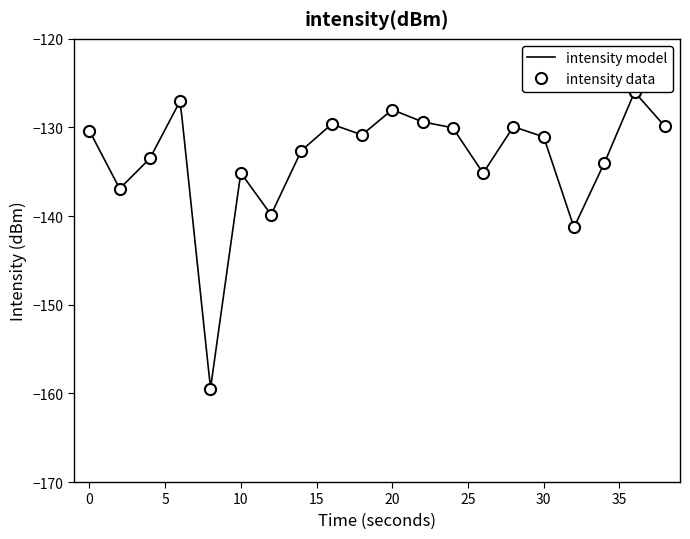

List the labels in order of value, smallest first.

8, 32, 12, 2, 26, 10, 34, 4, 14, 30, 18, 0, 24, 28, 38, 16, 22, 20, 6, 36